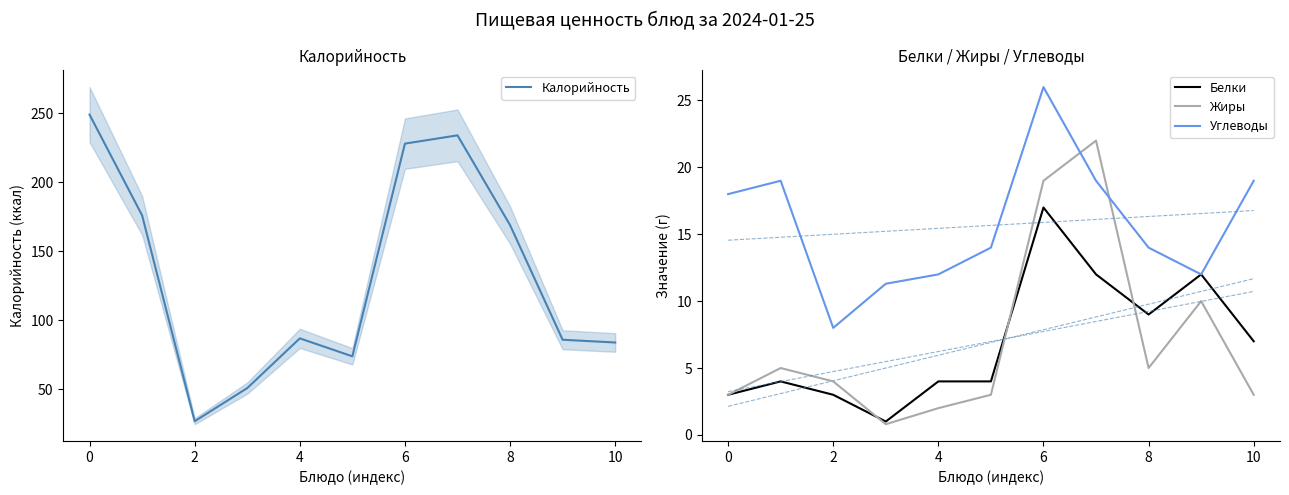

What is the spread (max minus min) of values at 10?

211.0